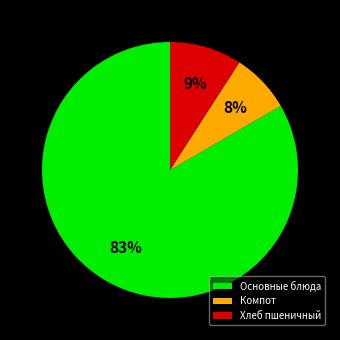

To the nearest percent, what portion does Компот represent?

8%